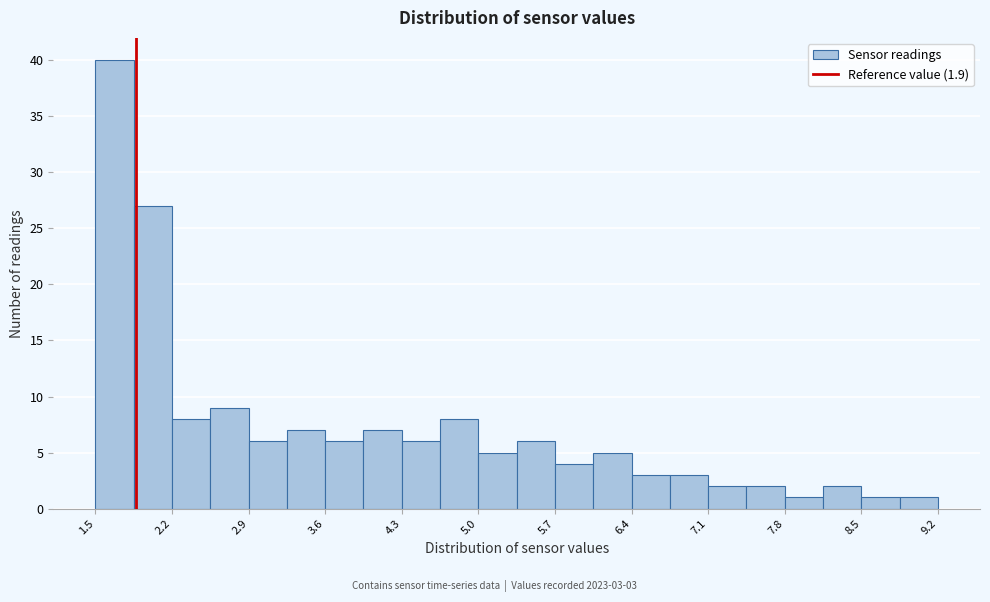

Read against the x-axis, roughly where is the centre of the tallest bar?

1.7